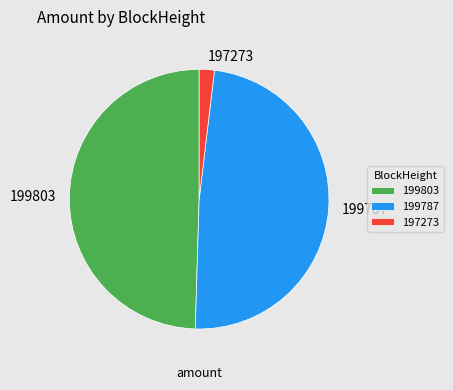

What is the ratio of the value at 199787 to the value at 199803?

1.0